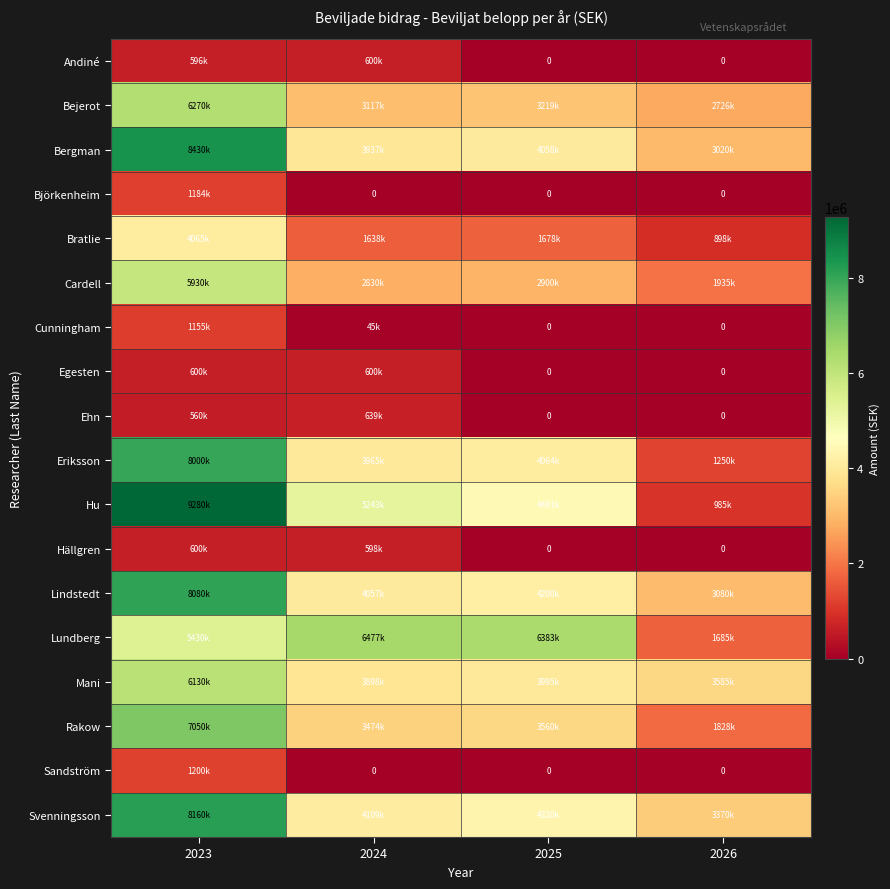

Which series changed the most between 2023 and 2026?

Hu